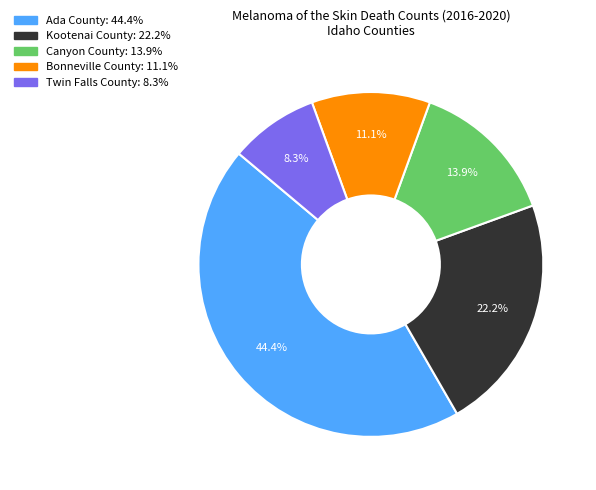

What percentage is NOT represented by Kootenai County?

77.8%